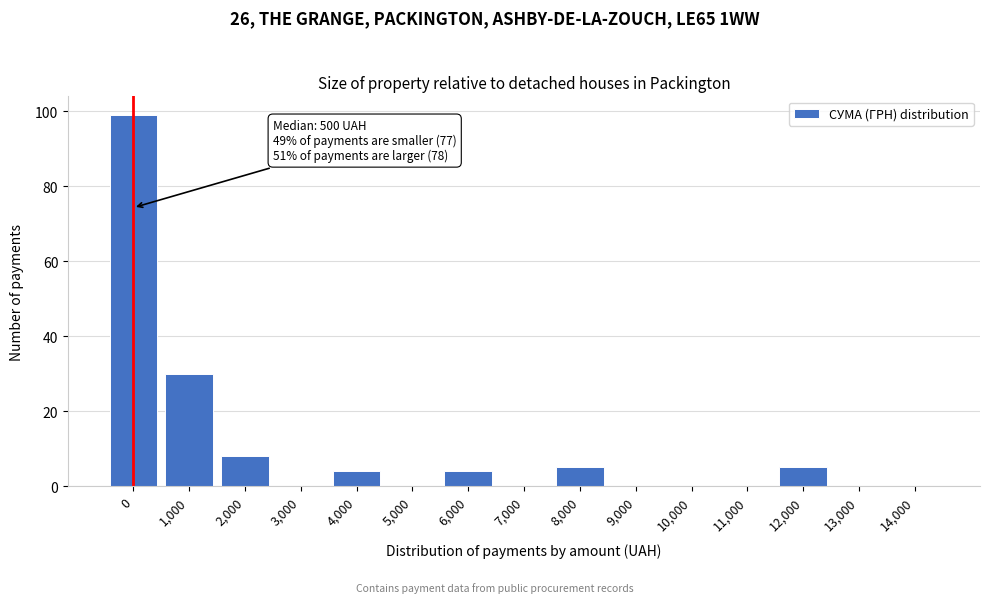

Reading left to right, extract all data points from this chart.

0=99	1,000=30	2,000=8	3,000=0	4,000=4	5,000=0	6,000=4	7,000=0	8,000=5	9,000=0	10,000=0	11,000=0	12,000=5	13,000=0	14,000=0